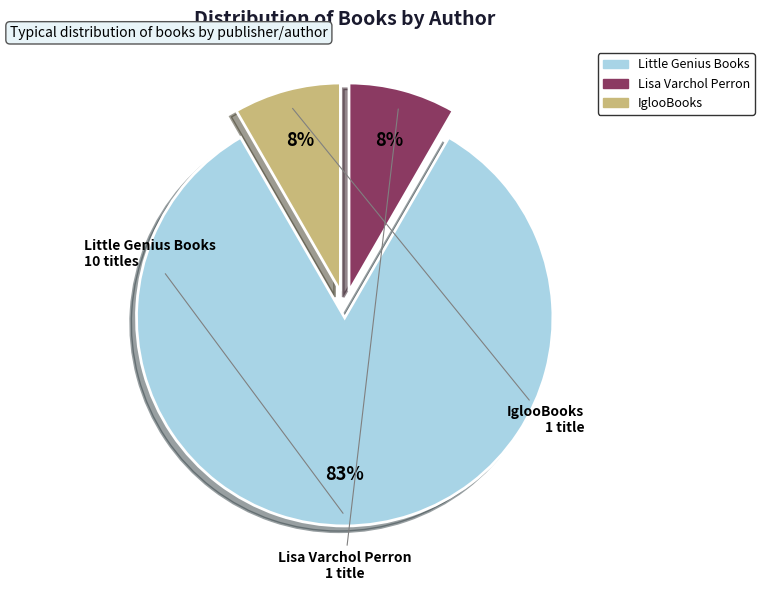

What is the ratio of the value at Lisa Varchol Perron to the value at IglooBooks?

1.0